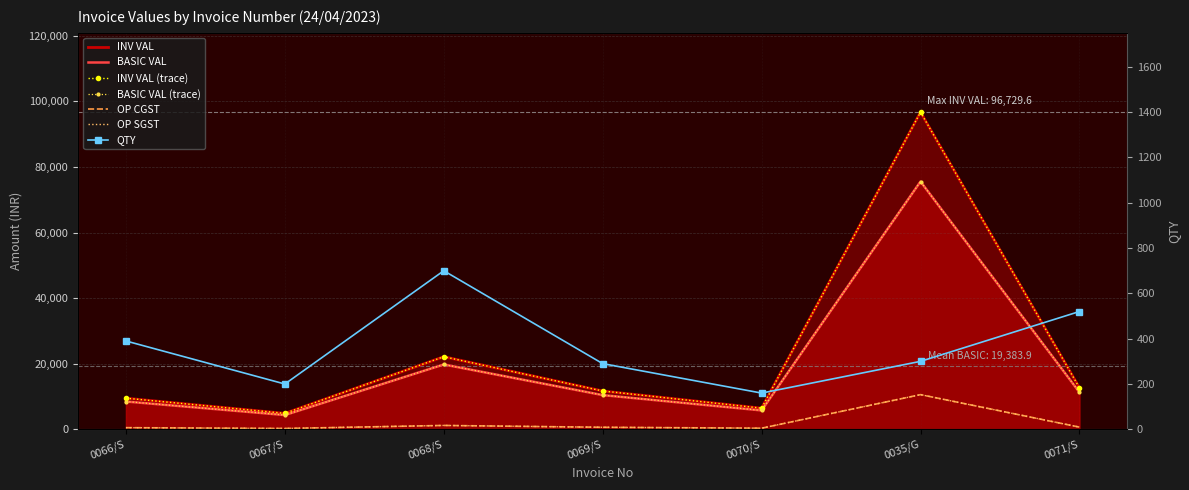

Between 0070/S and 0068/S, which is larger?

0068/S